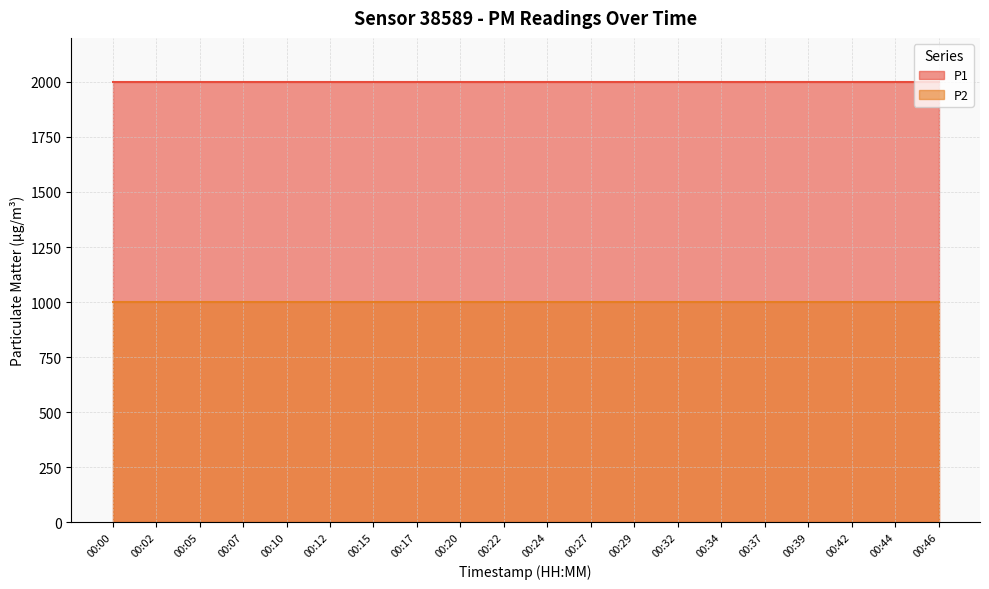

What is the sum of all P2 values?

19998.0